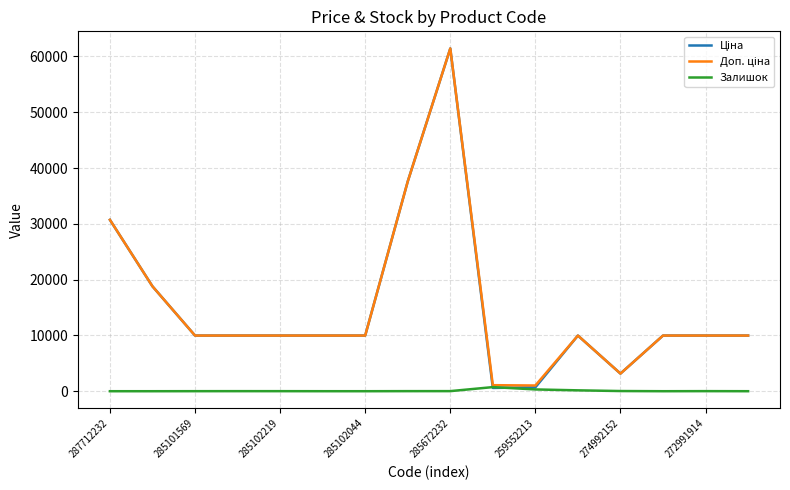

What is the greatest value displayed?

61434.3